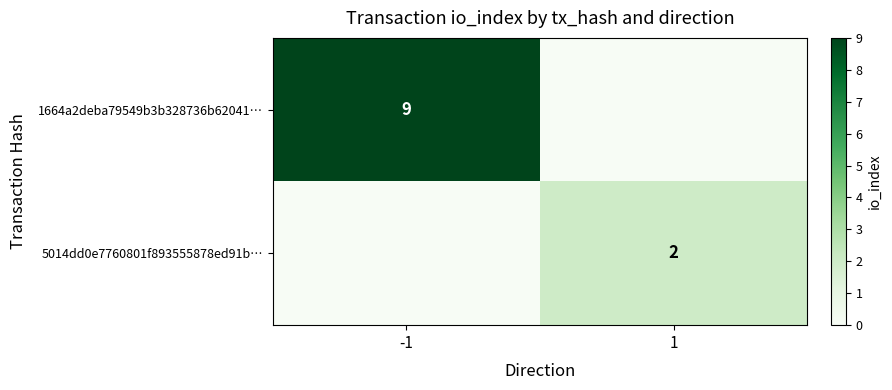

Is the value of 5014dd0e7760801f893555878ed91b… at 1 greater than the value of 1664a2deba79549b3b328736b62041… at -1?

No